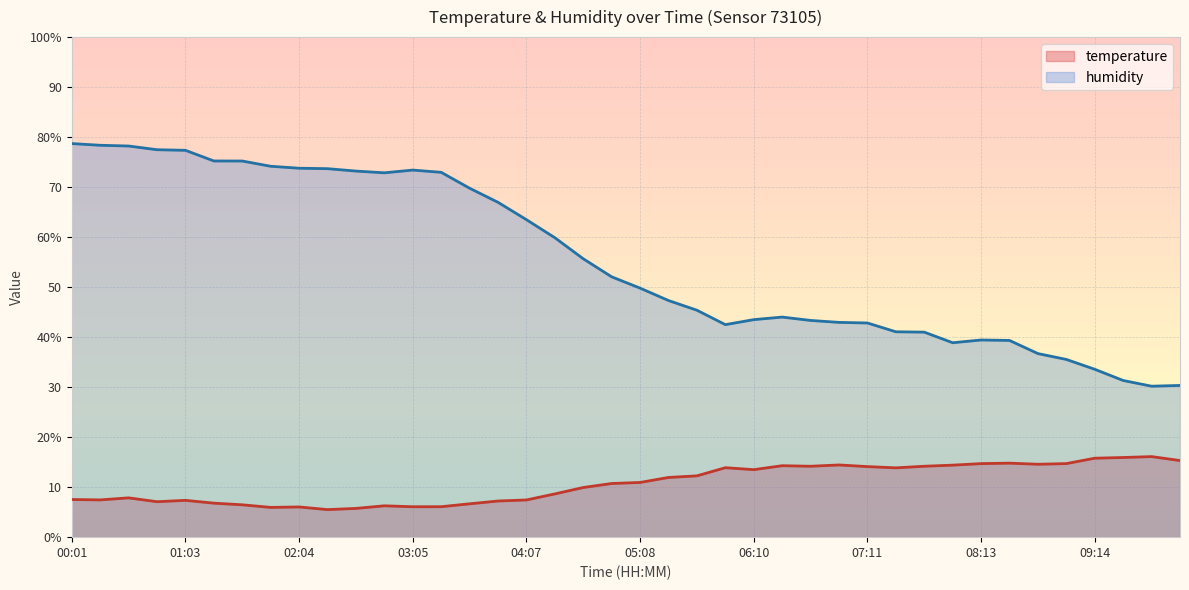

What is the difference between the maximum and minimum values in the humidity series?

48.5